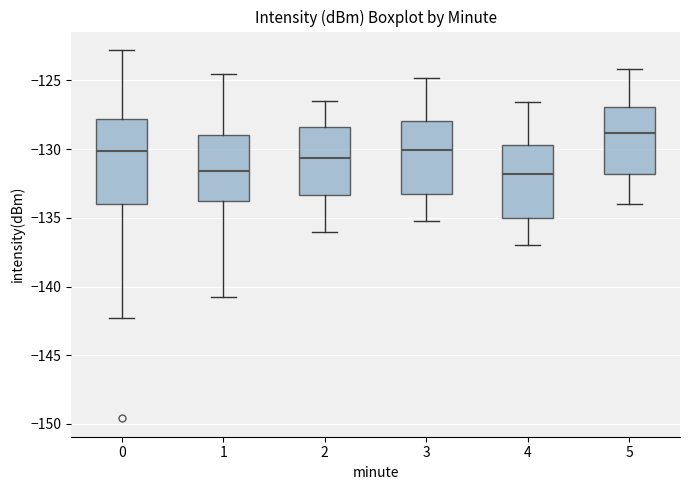

Reading left to right, transcribe this box plot: for each box, give where its median line is, the range the box spans, and where its two whiskers end, as read against the y-axis. The values are not printed on the chart, so give them approximately, as read against the axis.

0: median -130.0, box -134.0 to -128.0, whiskers -142.5 to -123.0
1: median -131.5, box -134.0 to -129.0, whiskers -141.0 to -124.5
2: median -130.5, box -133.5 to -128.5, whiskers -136.0 to -126.5
3: median -130.0, box -133.0 to -128.0, whiskers -135.0 to -125.0
4: median -132.0, box -135.0 to -129.5, whiskers -137.0 to -126.5
5: median -129.0, box -132.0 to -127.0, whiskers -134.0 to -124.0